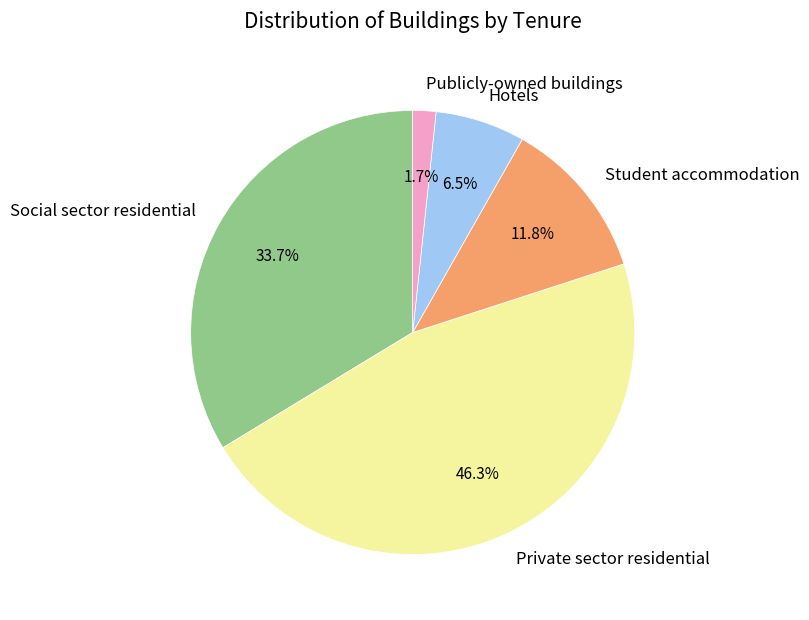

Which slice is the largest?

Private sector residential